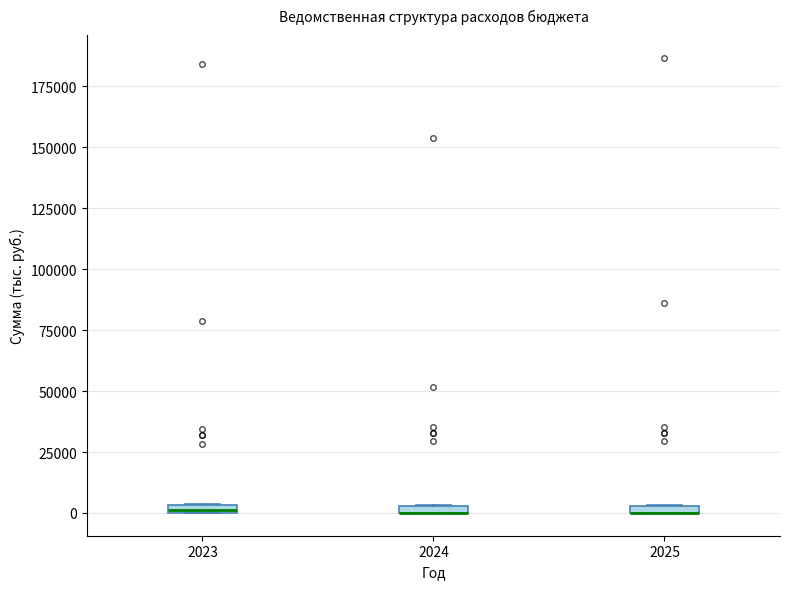

Where is the lower edge of the box at x = 2025 on the y-axis? The values are not printed on the chart, so give them approximately, as read against the axis.

0